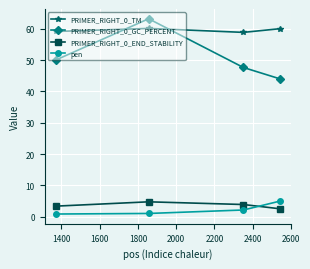

What is the maximum value for PRIMER_RIGHT_0_GC_PERCENT?

63.2